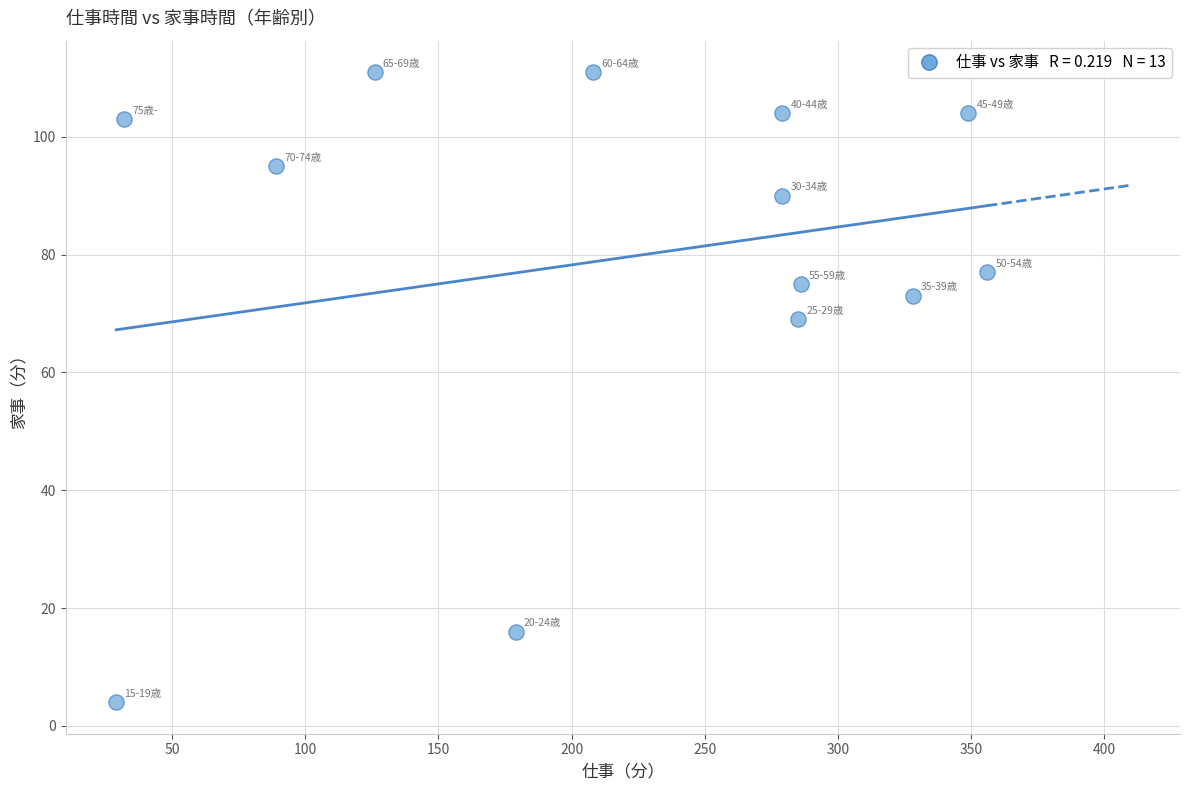

What Y value in the scatter plot is closest to 57?

69